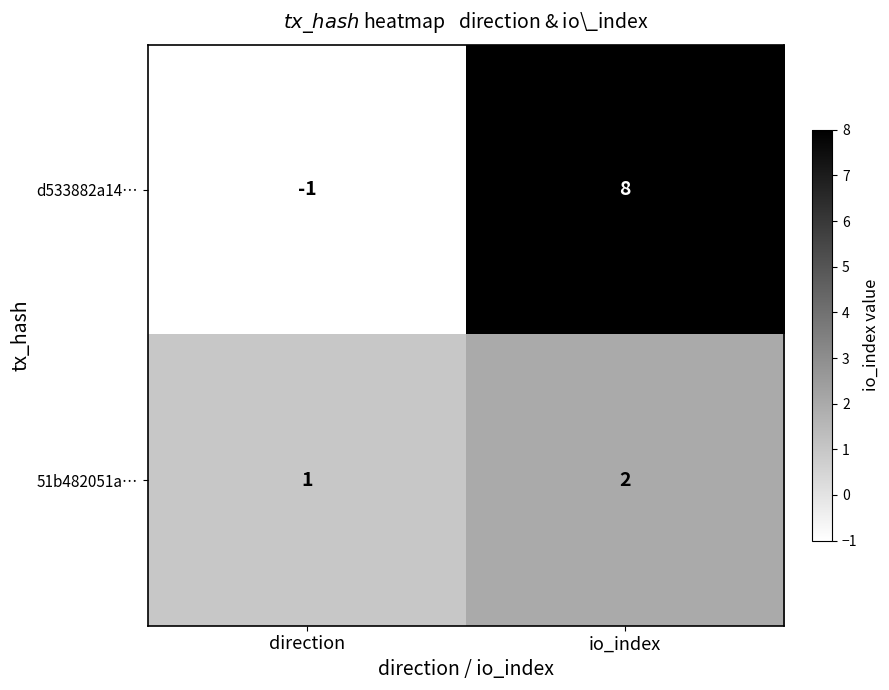

What is the maximum value shown in the chart?

8